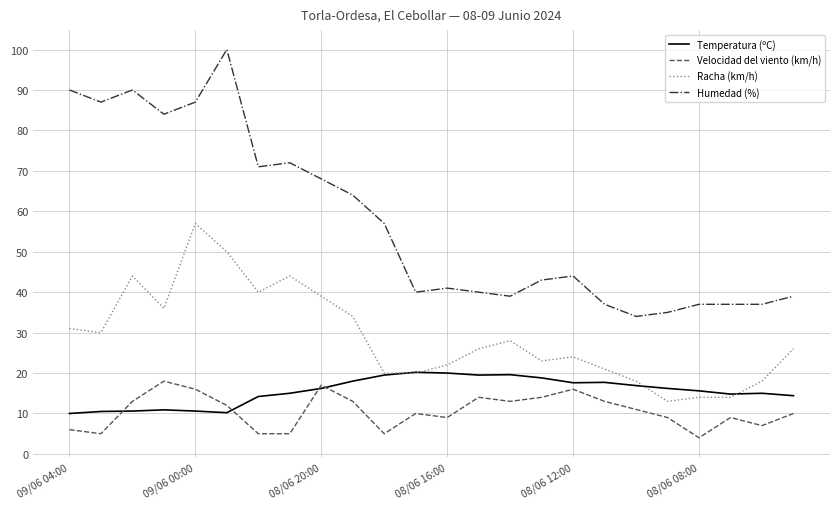

Which series has the largest range (max minus min)?

Humedad (%)